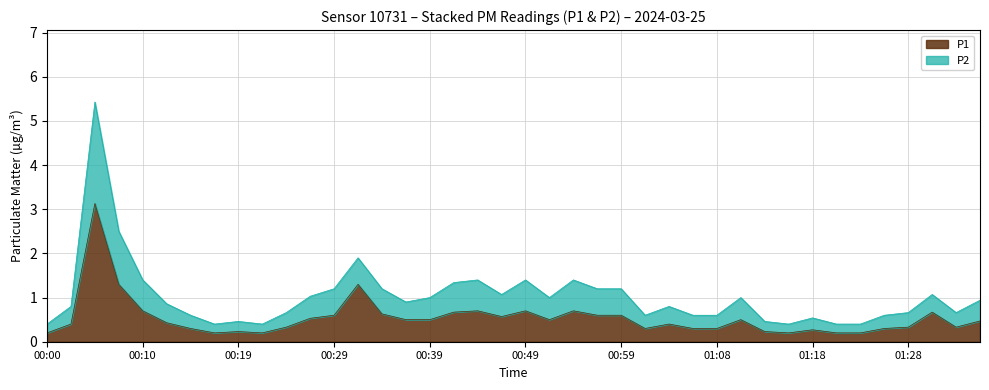

What is the approximate value of P1 at 00:00?

0.2